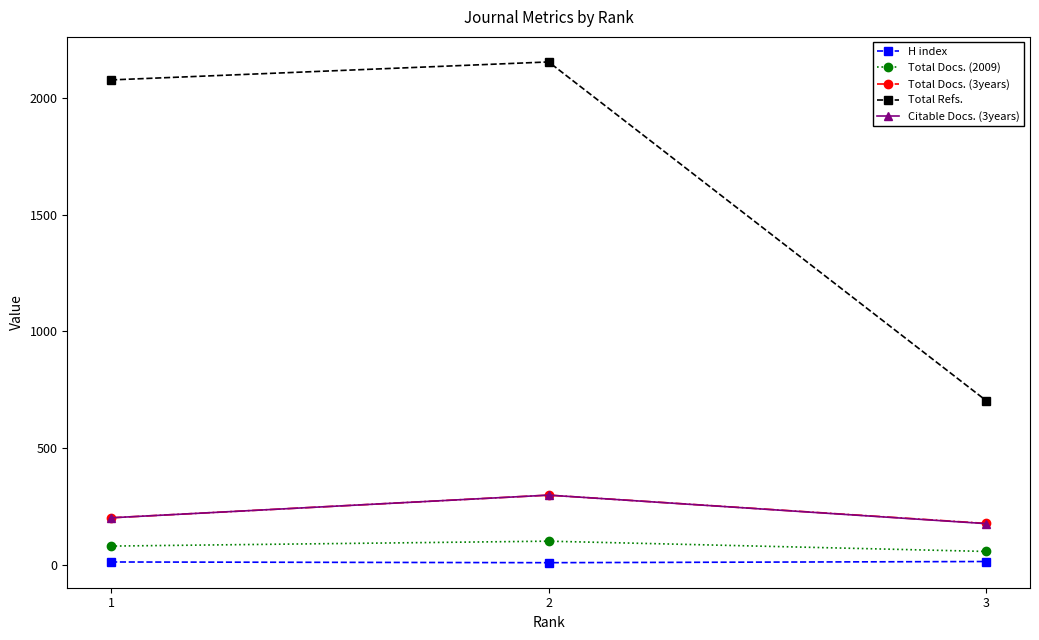

Which series has the widest spread of values?

Total Refs.